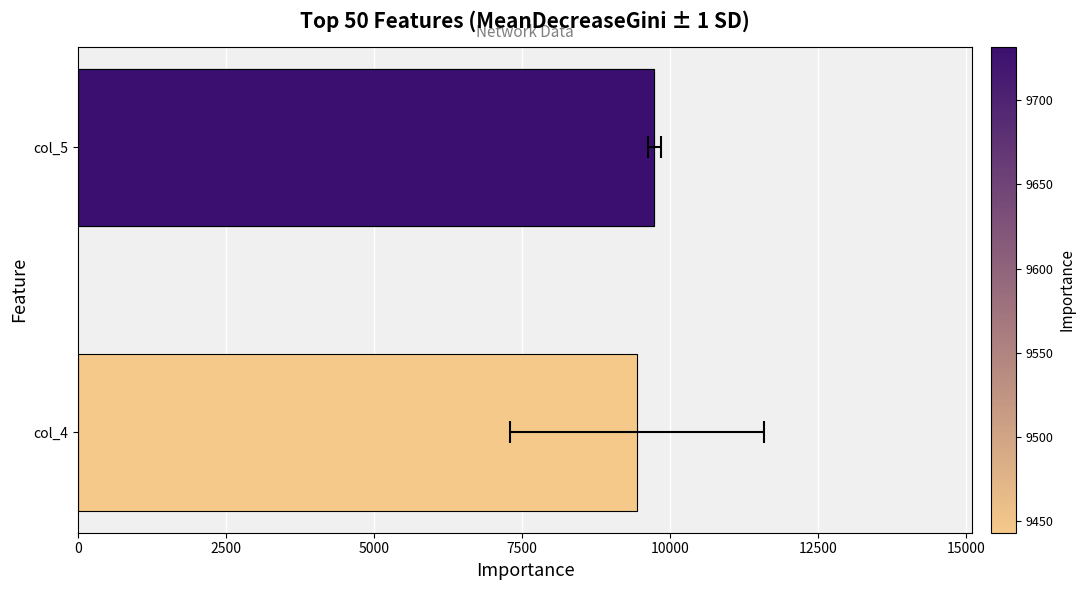

What is the maximum value shown in the chart?

9731.5